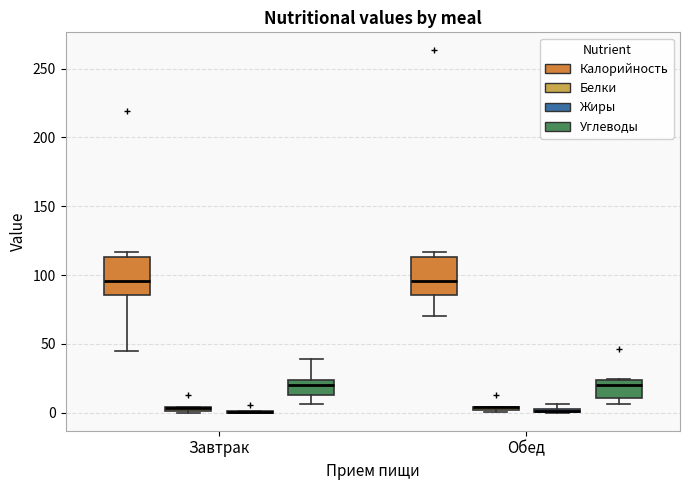

Where does the lower whisker of the box for Завтрак (Калорийность) end on the y-axis? The values are not printed on the chart, so give them approximately, as read against the axis.

45